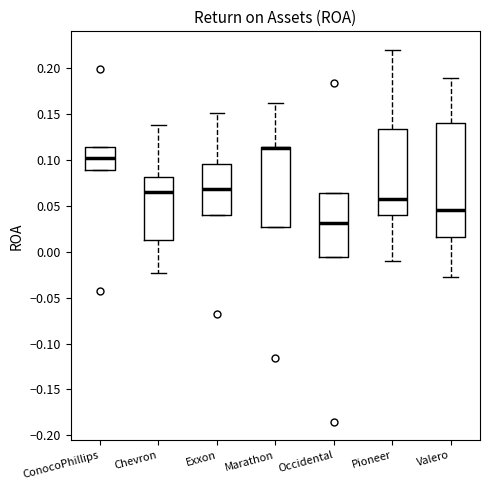

Comparing the boxes themselves (not the whiskers), which one is the tallest?

Valero